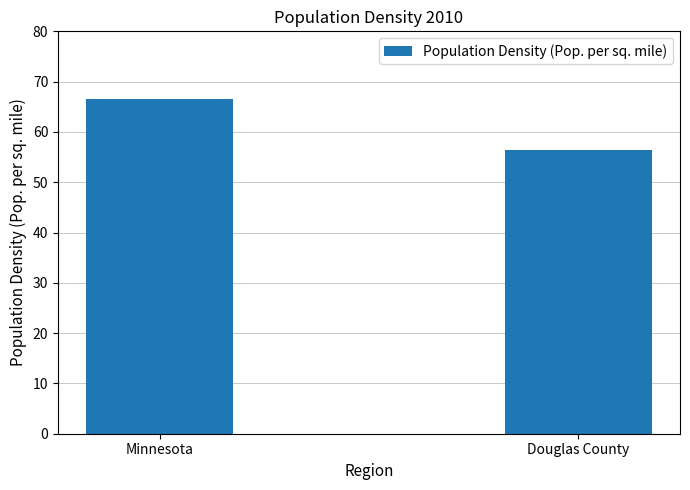

Rank the categories by value from lowest to highest.

Douglas County, Minnesota